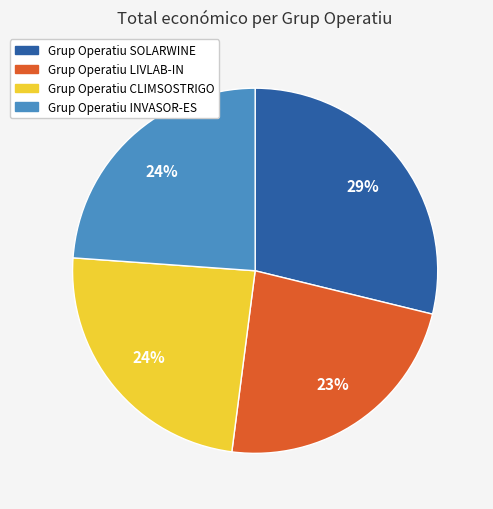

Is it true that Grup Operatiu SOLARWINE is 29% of the pie?

True